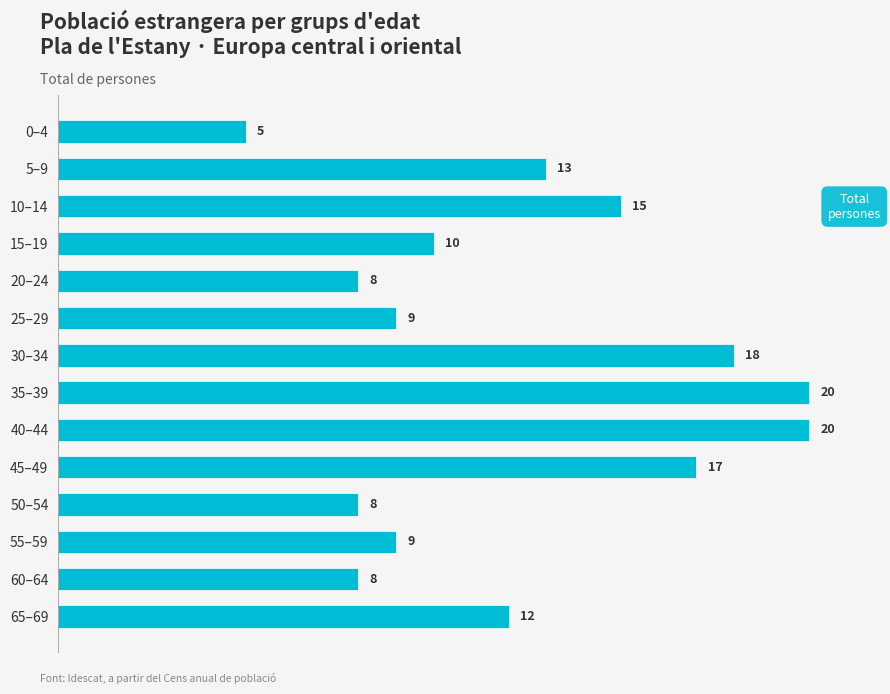

What is the difference between the values at 60–64 and 45–49?

9